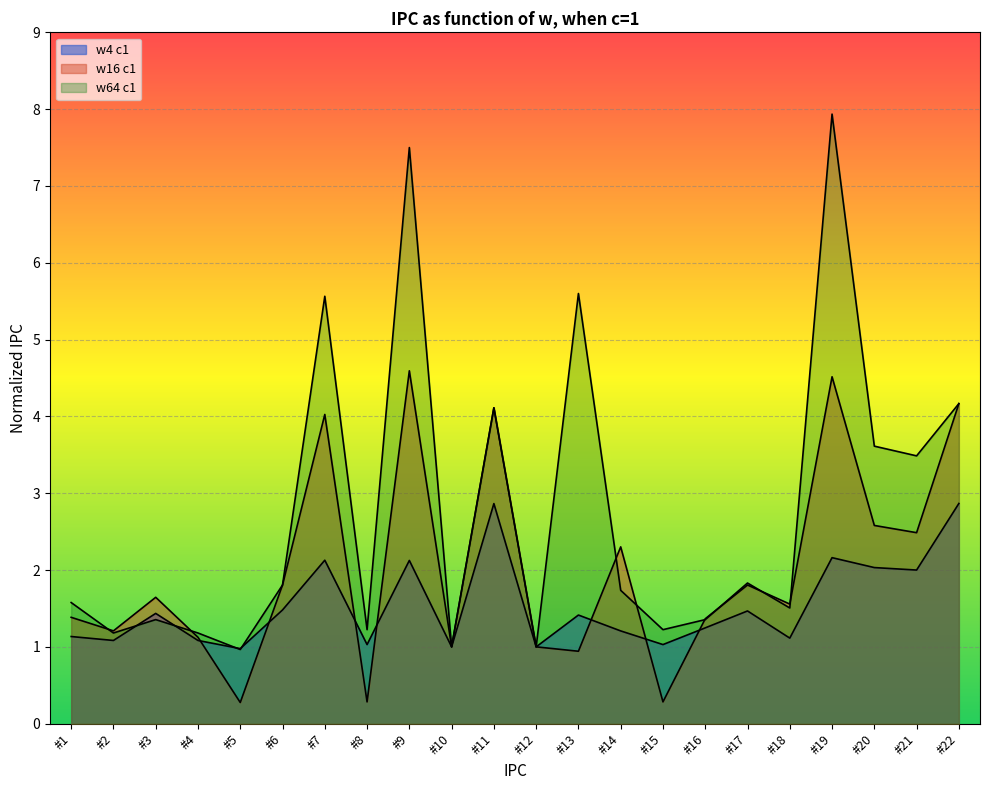

List the series in order of their overall mean, lowest first.

w4 c1, w16 c1, w64 c1